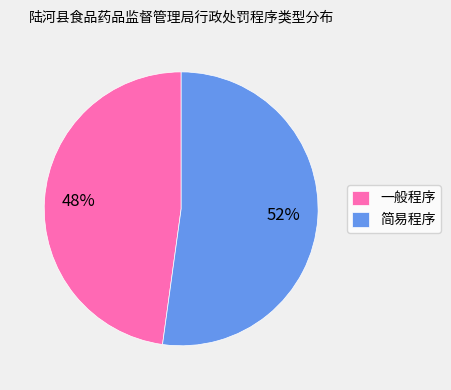

Which category has the biggest portion of the pie?

简易程序